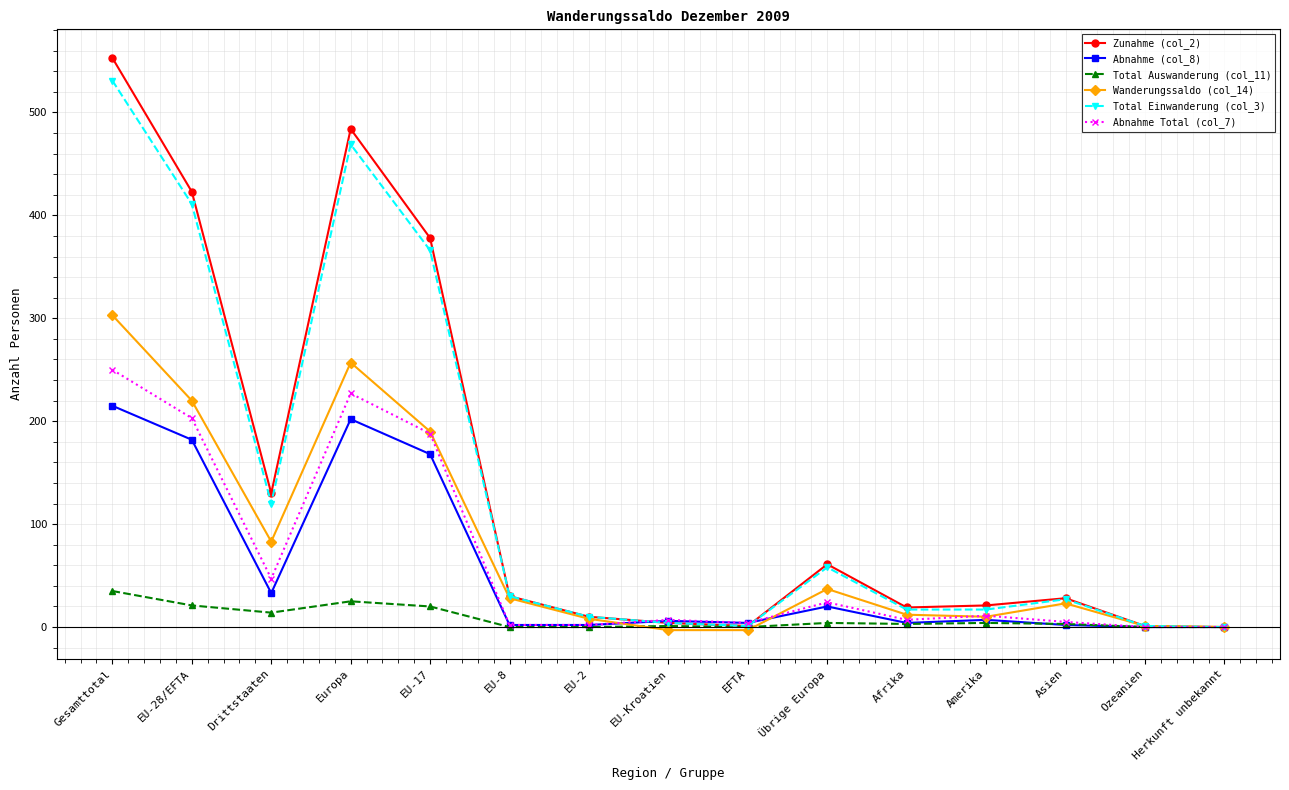

Where is the first local minimum for Abnahme (col_8)?

Drittstaaten